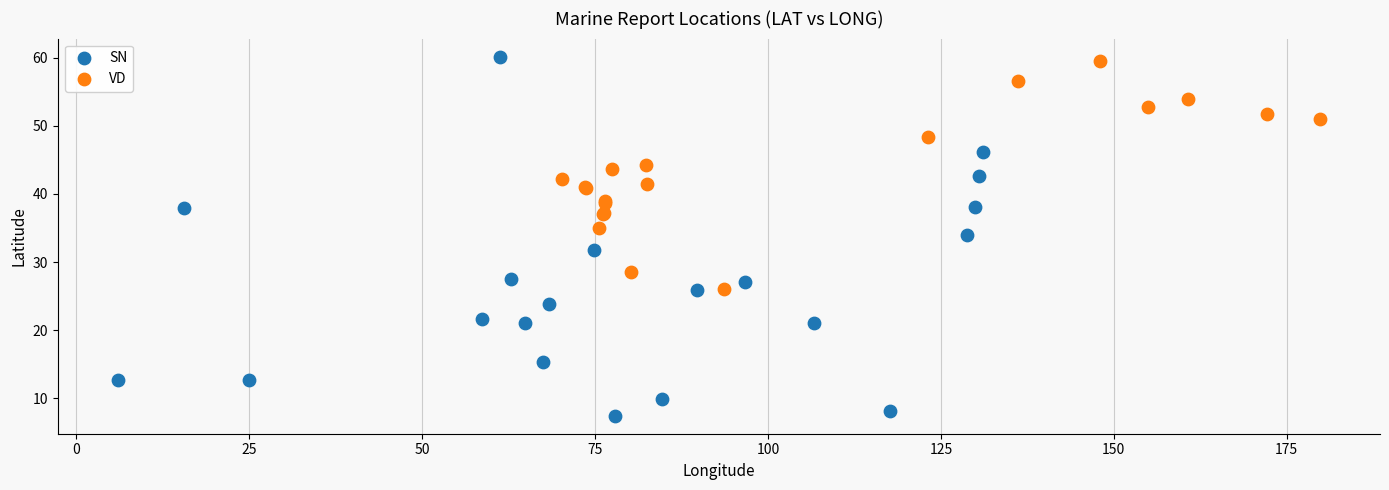

Which series contains the lowest Y value?

SN